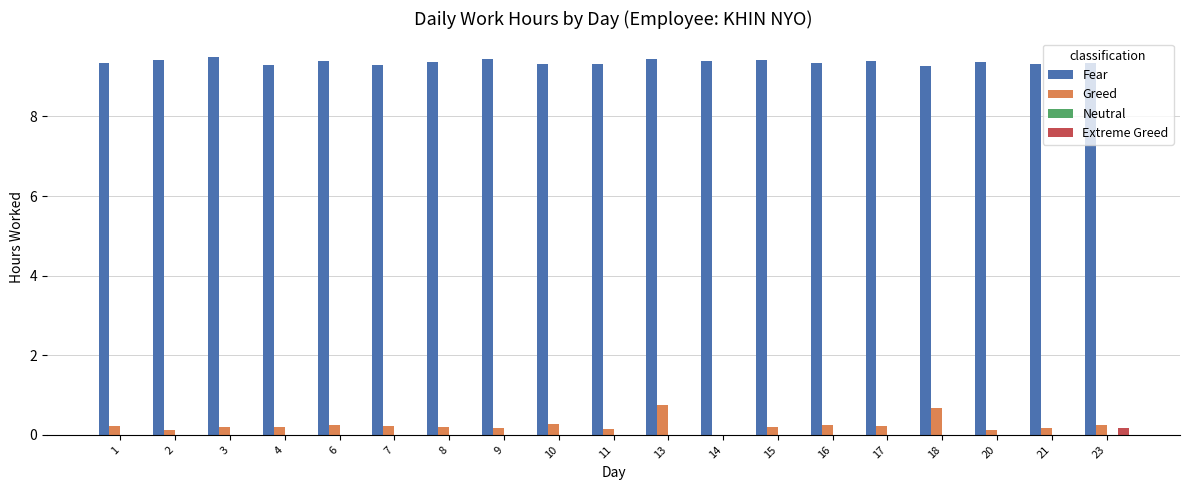

What is the sum of the Fear values at 23 and 4?

18.6